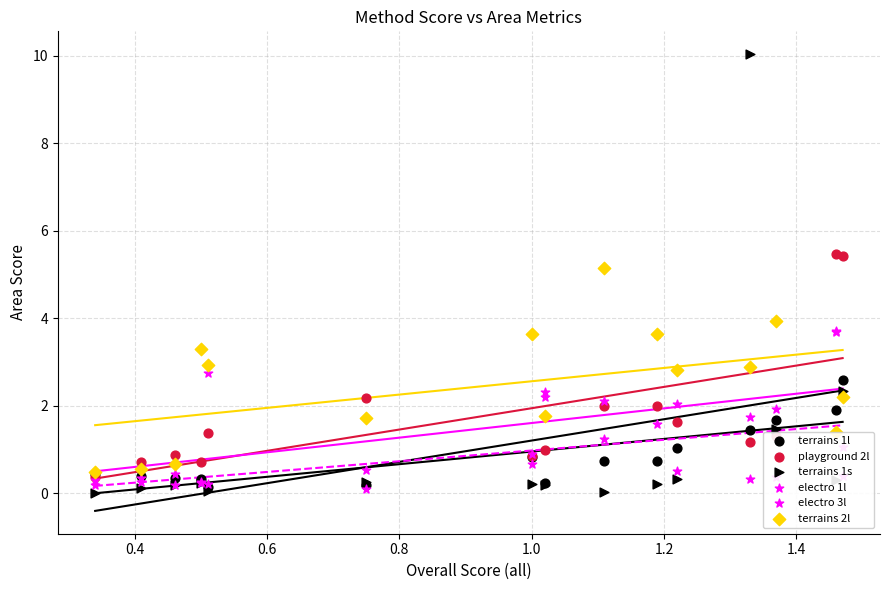

Which series has the largest Y range (max minus min)?

terrains 1s